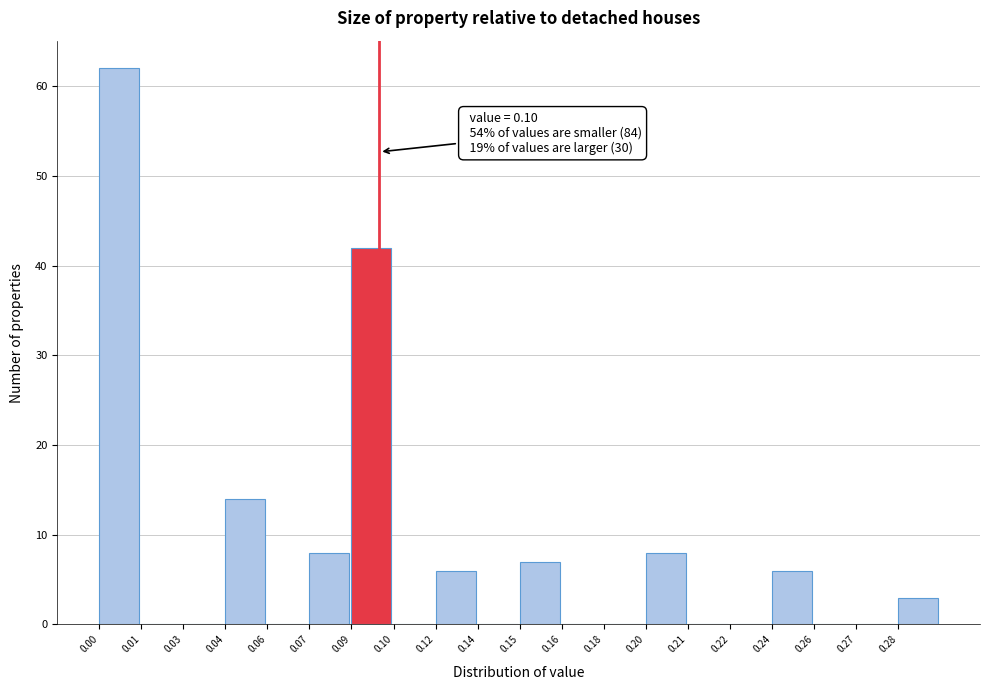

Reading left to right, extract all data points from this chart.

0.00=62	0.01=0	0.03=0	0.04=14	0.06=0	0.07=8	0.09=42	0.10=0	0.12=6	0.14=0	0.15=7	0.16=0	0.18=0	0.20=8	0.21=0	0.22=0	0.24=6	0.26=0	0.27=0	0.28=3